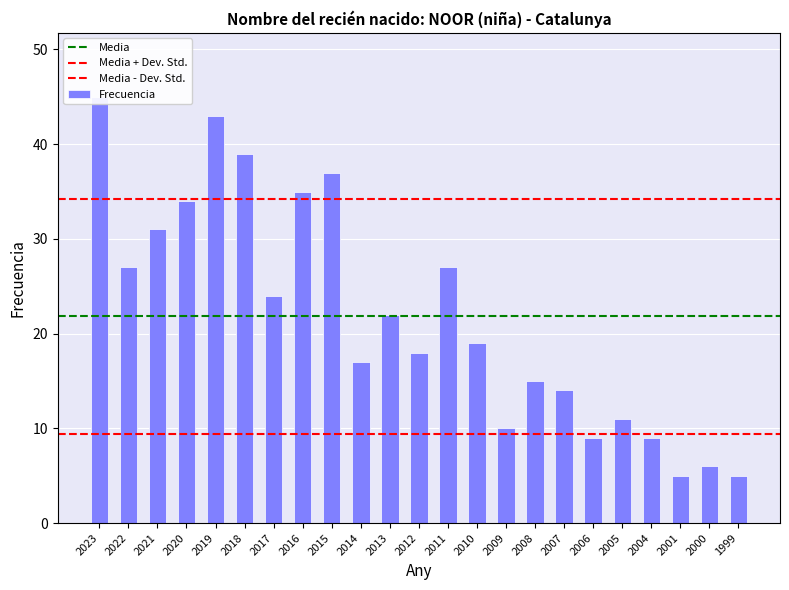

How many data points are less than 19?

11